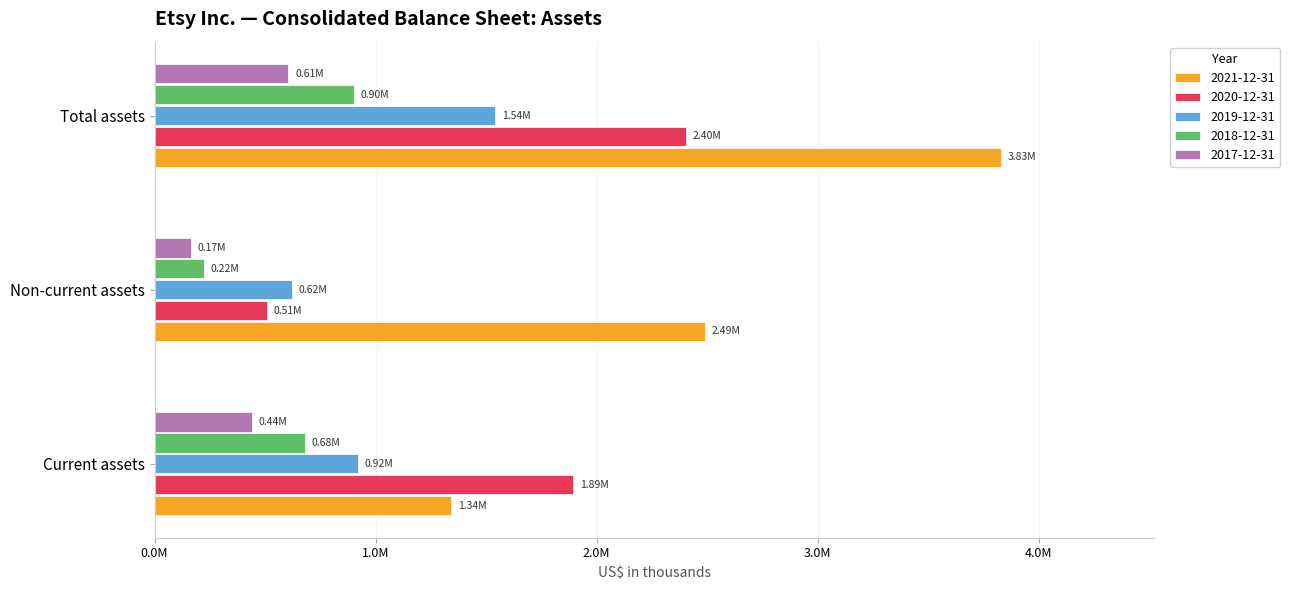

What is the approximate value of 2018-12-31 at Total assets, to the nearest 10?

901850